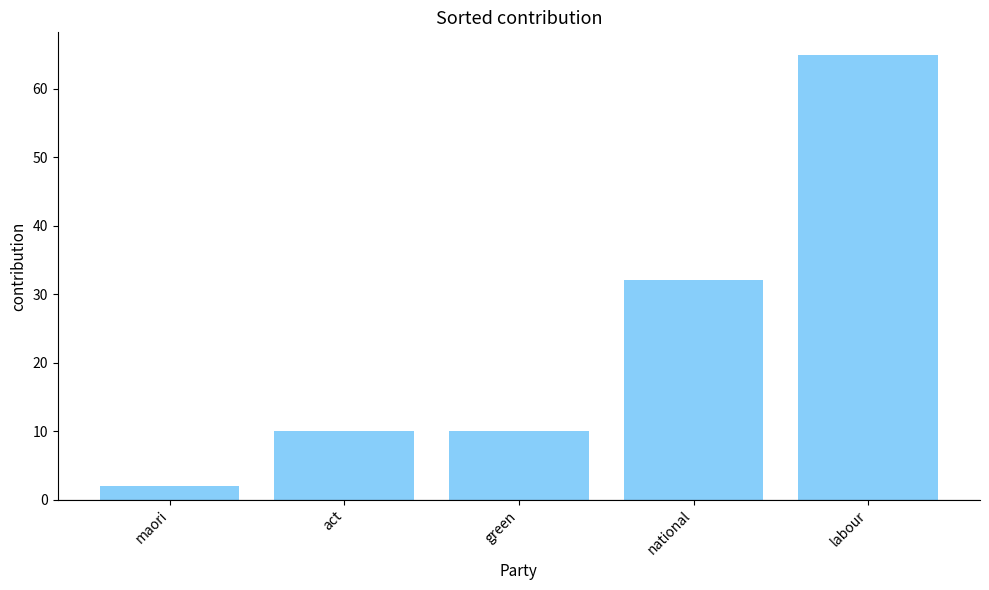

What is the sum of all values?

119